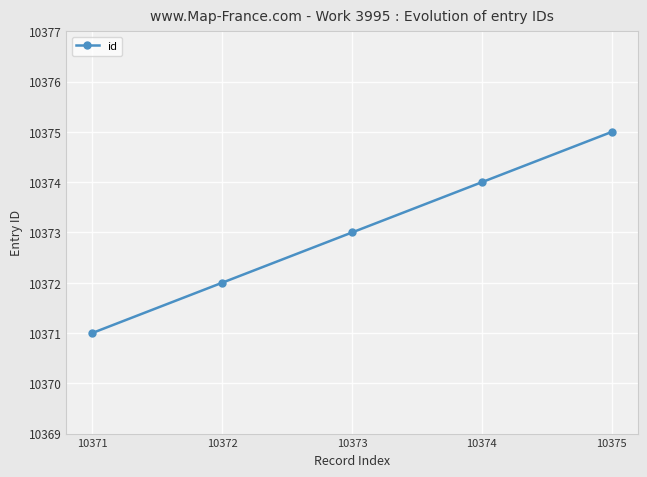

How many distinct data groups are displayed?

1